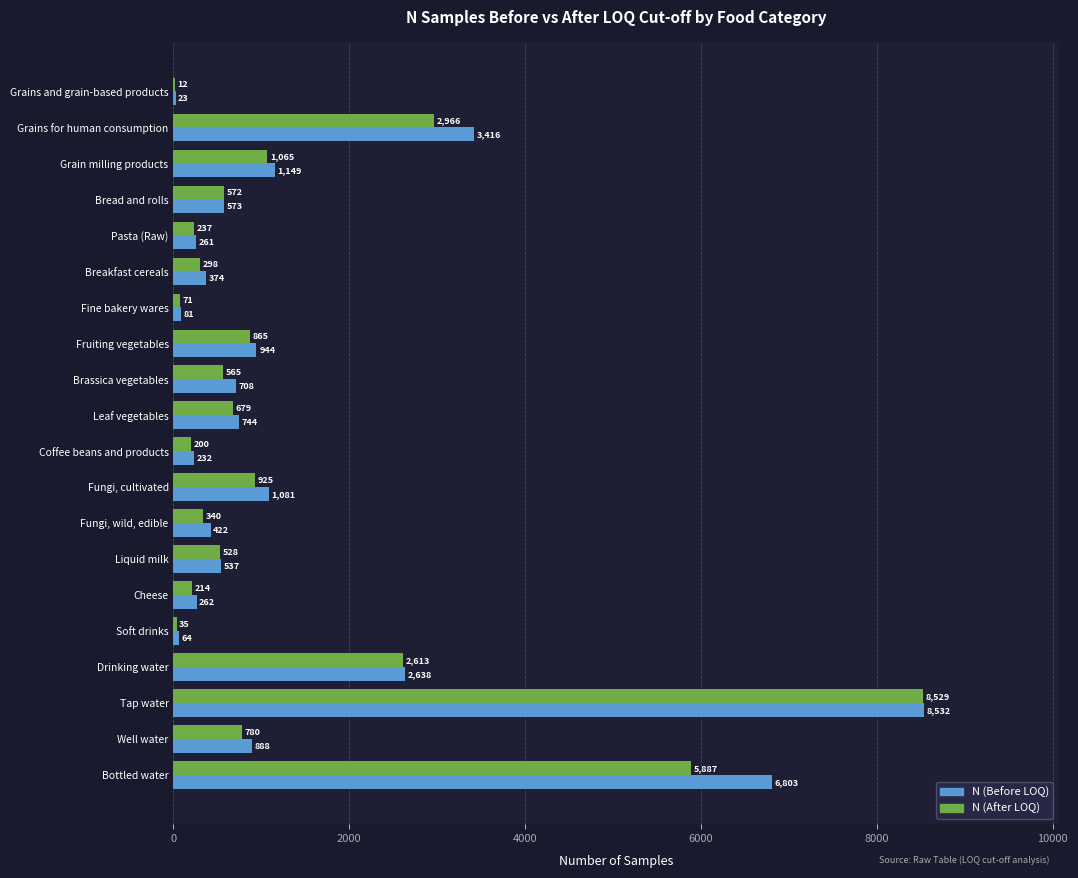

Is it true that N (Before LOQ) equals 536 at Fungi, cultivated?

False